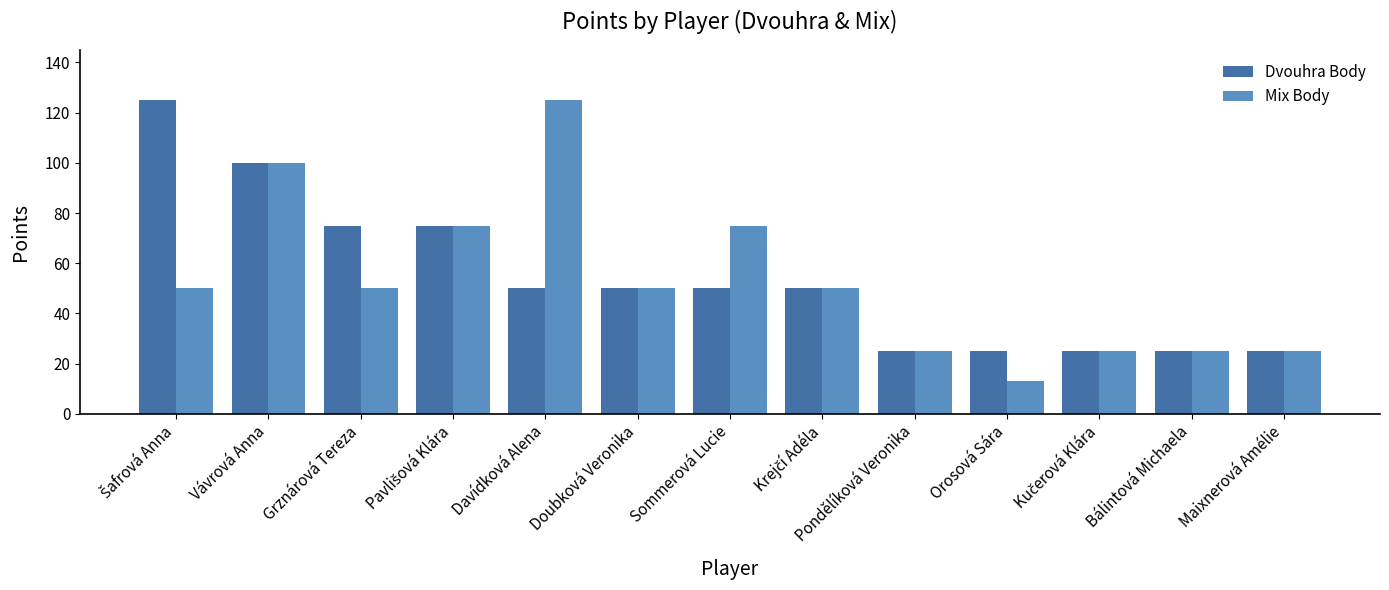

True or false: Dvouhra Body has a value of 29 at Grznárová Tereza.

False